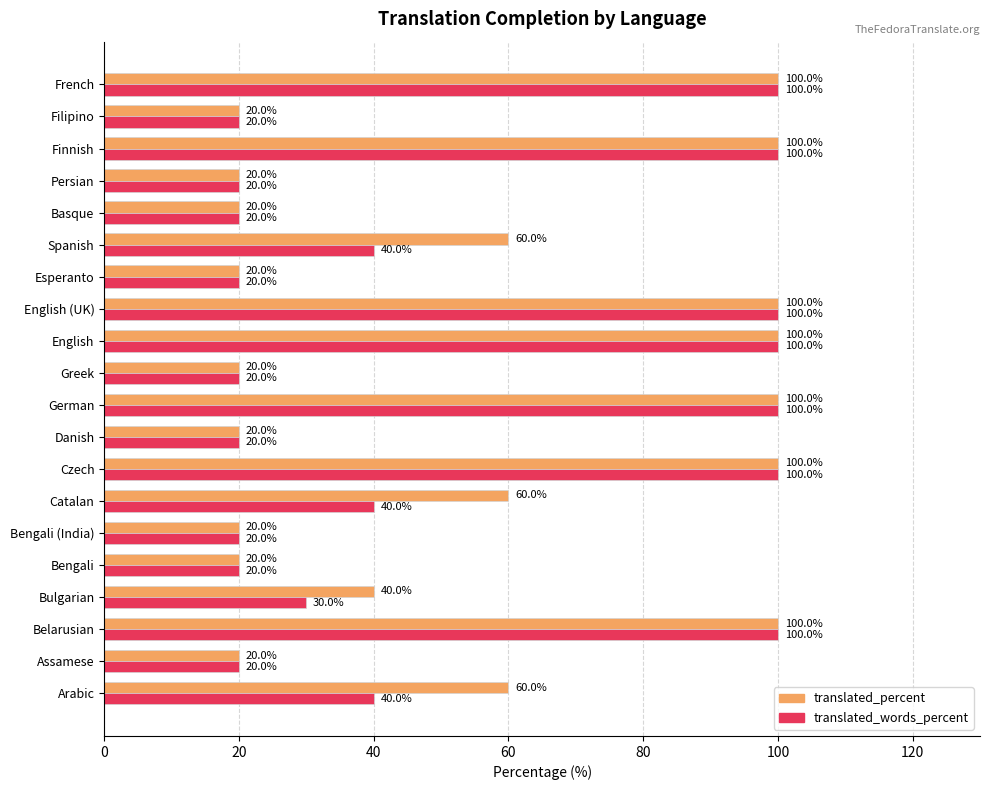

What is the maximum value shown in the chart?

100